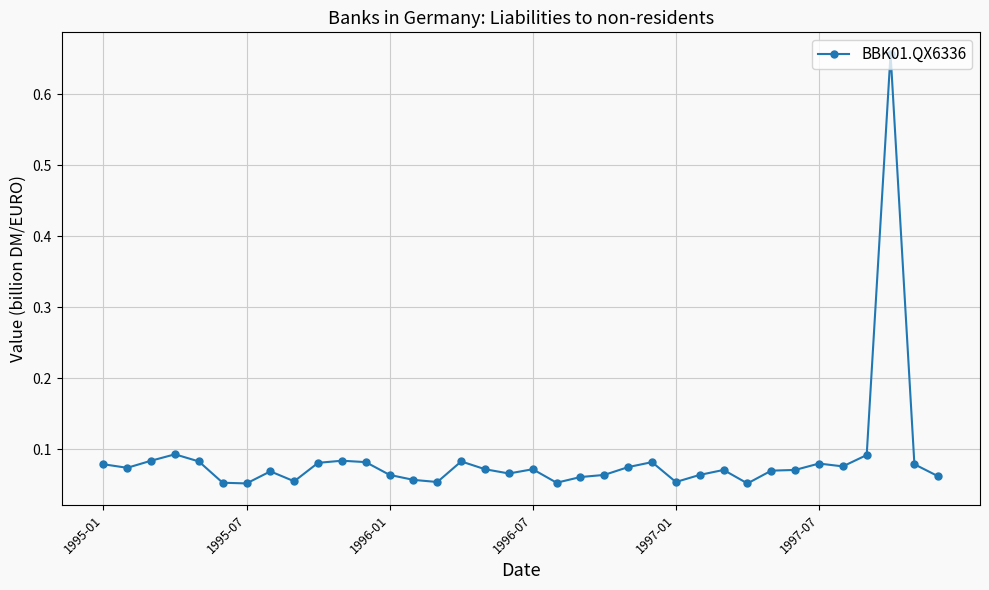

What is the difference between the maximum and minimum values?

0.6